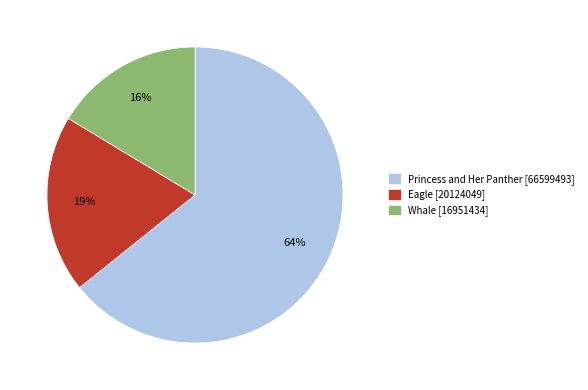

How many slices are in this pie chart?

3